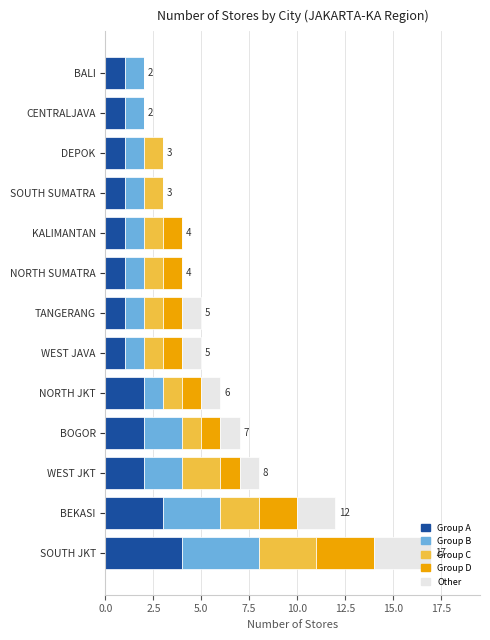

What is the total value across all series at DEPOK?

3